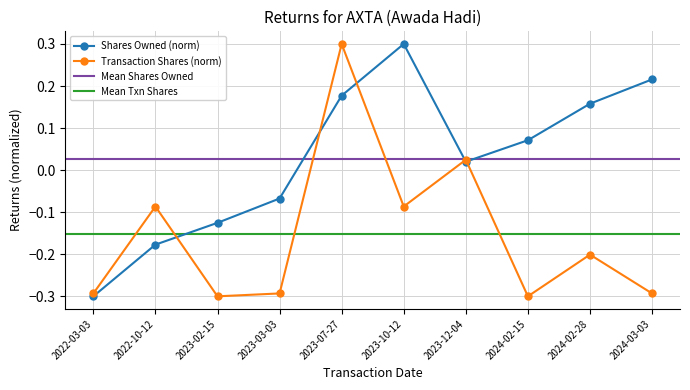

At how many categories does at least one series exceed 0?

6